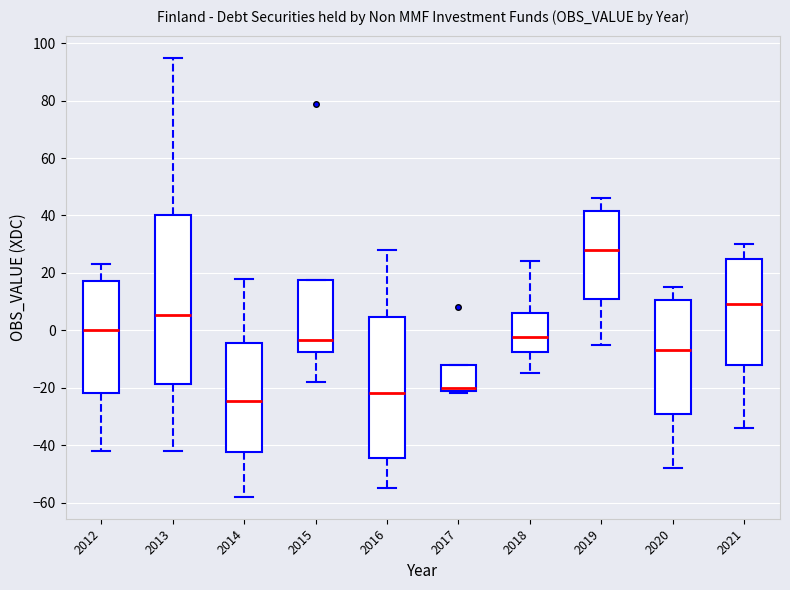

Reading left to right, read every box against the y-axis: the position of its median line, the range the box covers, and the ends of its whiskers. The values are not printed on the chart, so give them approximately, as read against the axis.

2012: median 0, box -22 to 18, whiskers -42 to 24
2013: median 6, box -18 to 40, whiskers -42 to 96
2014: median -24, box -42 to -4, whiskers -58 to 18
2015: median -4, box -8 to 18, whiskers -18 to 18
2016: median -22, box -44 to 4, whiskers -54 to 28
2017: median -20, box -22 to -12, whiskers -22 (just below the box's lower edge) to -12
2018: median -2, box -8 to 6, whiskers -14 to 24
2019: median 28, box 10 to 42, whiskers -4 to 46
2020: median -6, box -30 to 10, whiskers -48 to 16
2021: median 10, box -12 to 24, whiskers -34 to 30